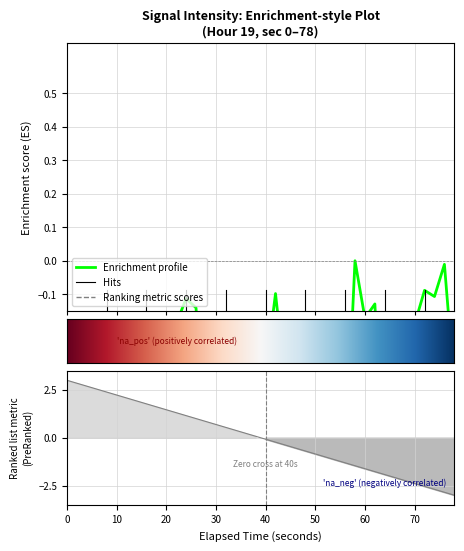

What is the average value?

-0.3